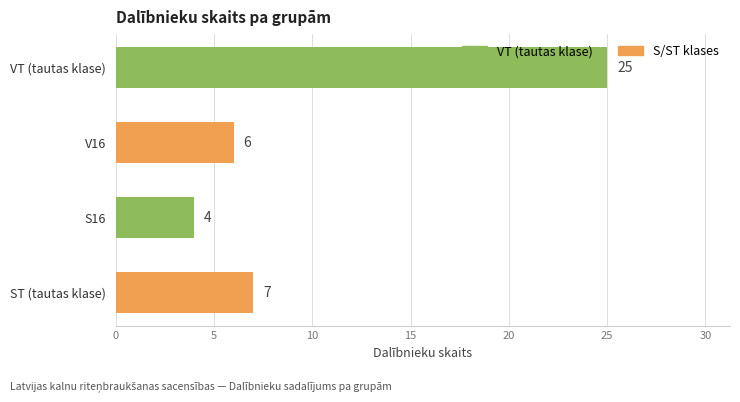

Reading top to bottom, what are all the values shown in this chart?

VT (tautas klase)=25	V16=6	S16=4	ST (tautas klase)=7